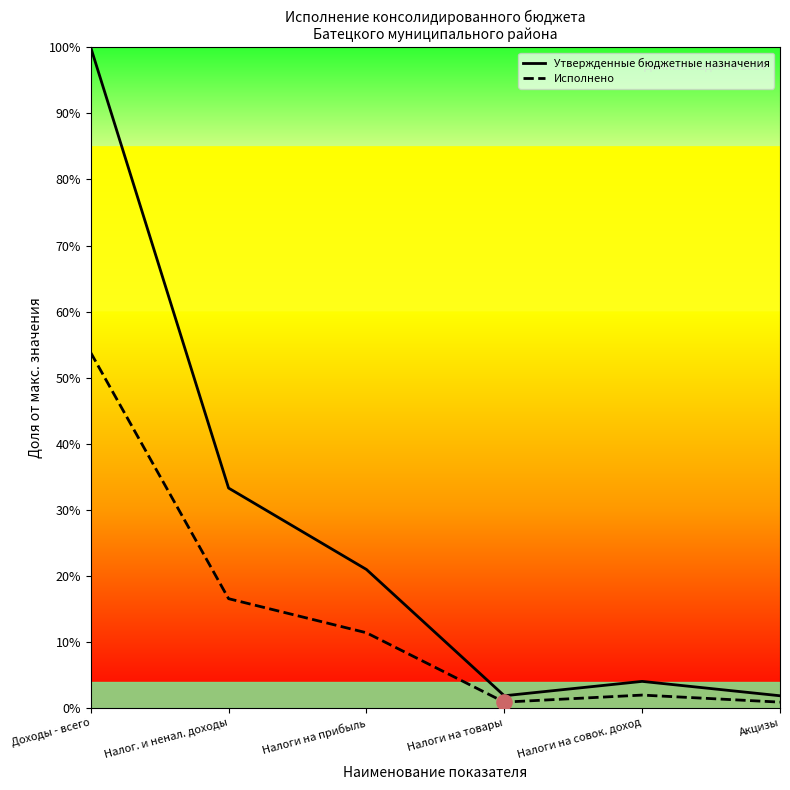

Which series contains the highest Y value?

Утвержденные бюджетные назначения